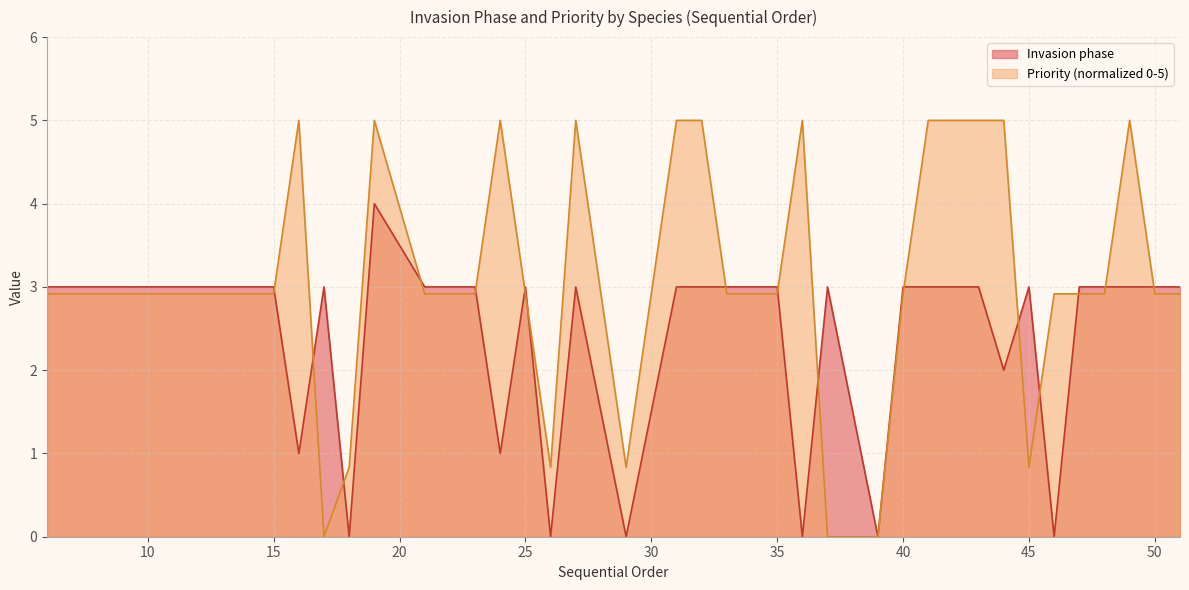

Between 16 and 43, which series saw the biggest shift?

Invasion phase